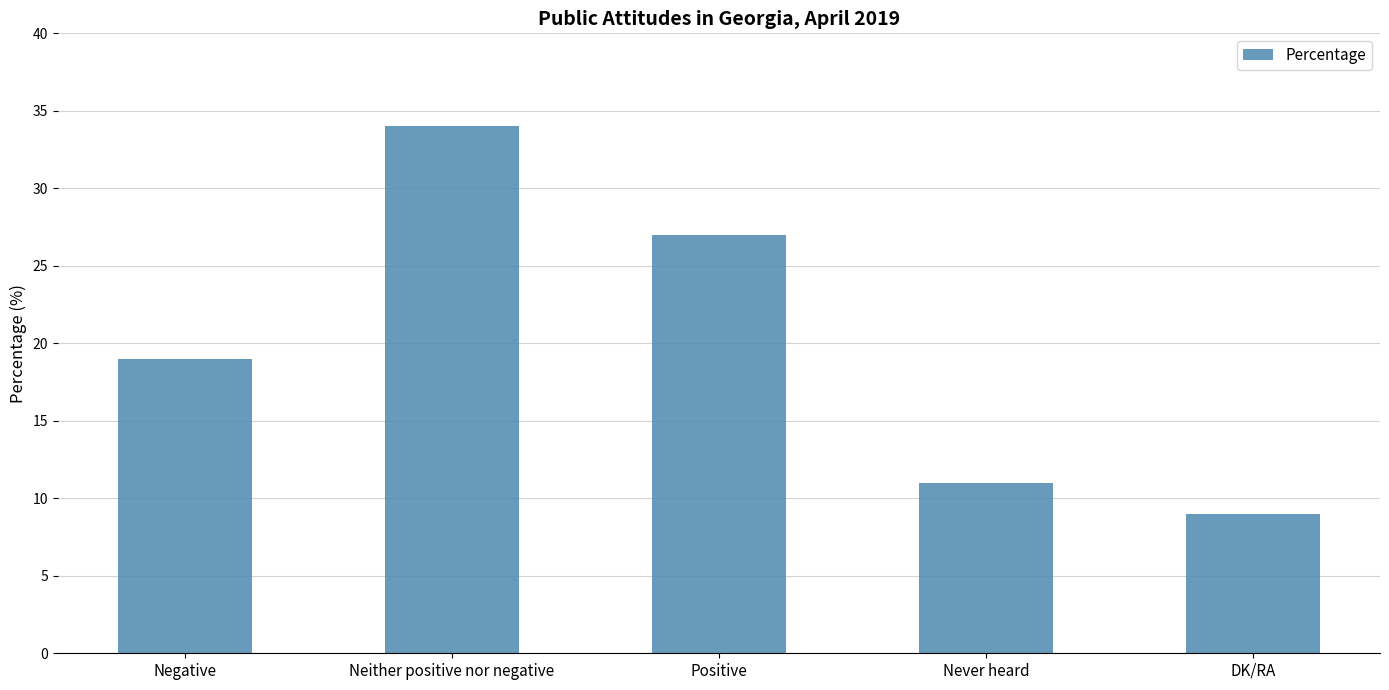

What is the difference between the maximum and second lowest values?

23